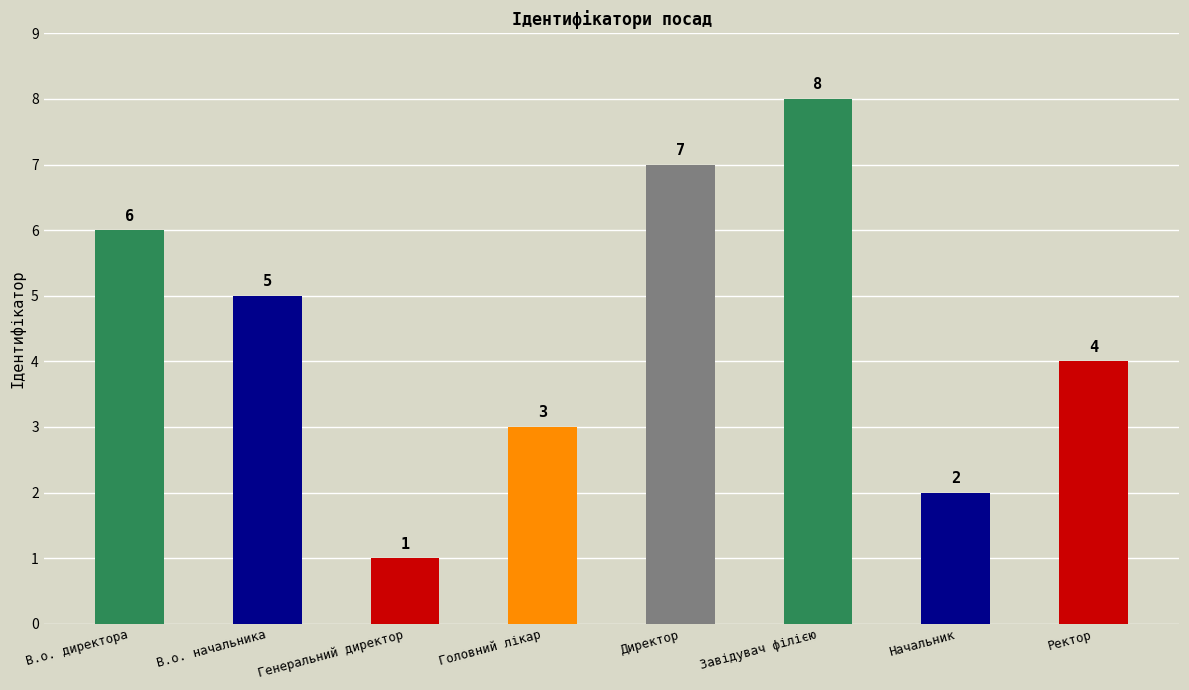

At which category does the chart reach its minimum across all series?

Генеральний директор